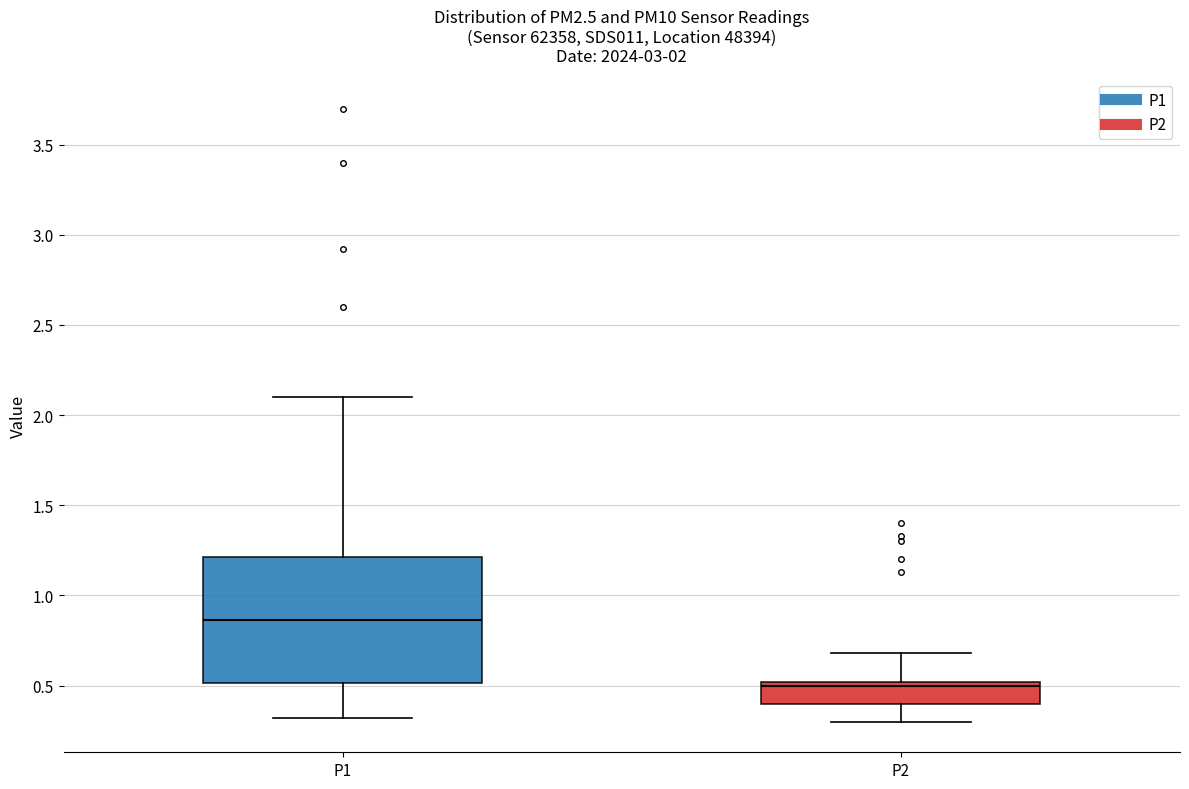

Reading left to right, read every box against the y-axis: the position of its median line, the range the box covers, and the ends of its whiskers. The values are not printed on the chart, so give them approximately, as read against the axis.

P1: median 0.85, box 0.50 to 1.20, whiskers 0.30 to 2.10
P2: median 0.50 (just below the box's upper edge), box 0.40 to 0.50, whiskers 0.30 to 0.70